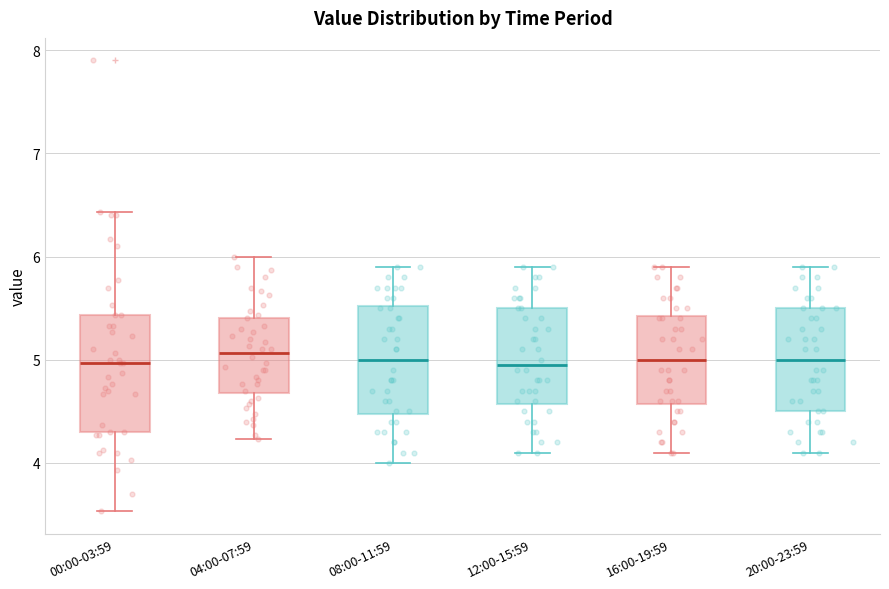

Reading left to right, read every box against the y-axis: the position of its median line, the range the box covers, and the ends of its whiskers. The values are not printed on the chart, so give them approximately, as read against the axis.

00:00-03:59: median 5.0, box 4.3 to 5.4, whiskers 3.5 to 6.4
04:00-07:59: median 5.1, box 4.7 to 5.4, whiskers 4.2 to 6.0
08:00-11:59: median 5.0, box 4.5 to 5.5, whiskers 4.0 to 5.9
12:00-15:59: median 5.0, box 4.6 to 5.5, whiskers 4.1 to 5.9
16:00-19:59: median 5.0, box 4.6 to 5.4, whiskers 4.1 to 5.9
20:00-23:59: median 5.0, box 4.5 to 5.5, whiskers 4.1 to 5.9